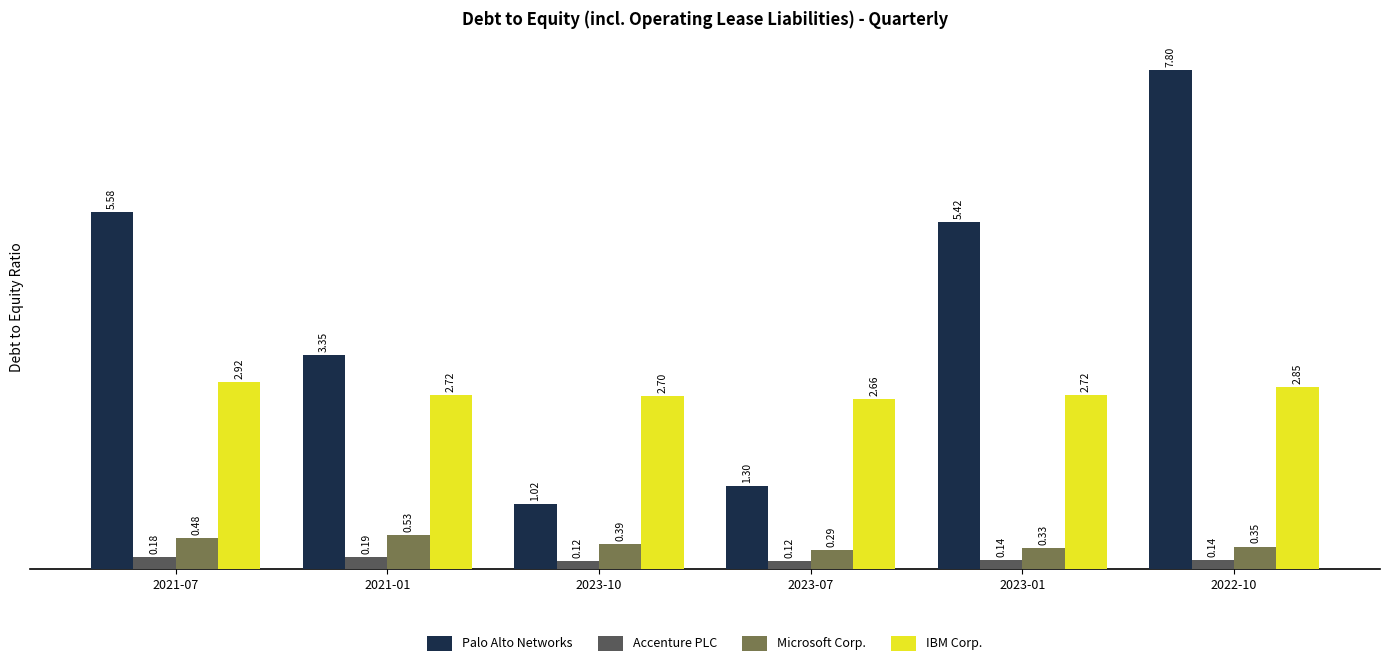

How many distinct data groups are displayed?

4